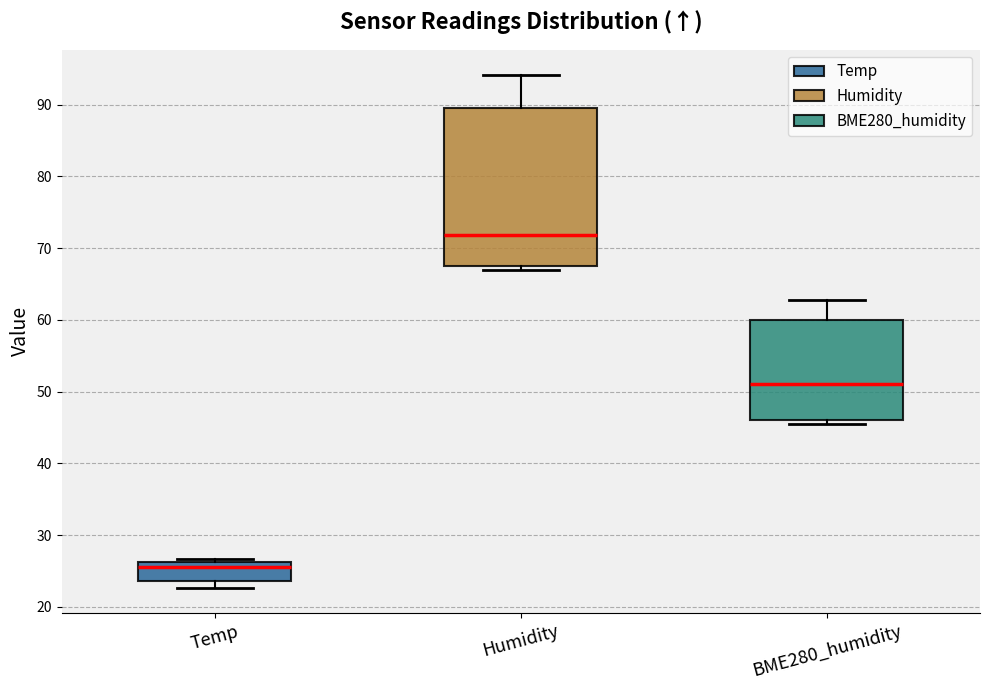

Which box is the tallest, from its lower edge to its upper edge?

Humidity